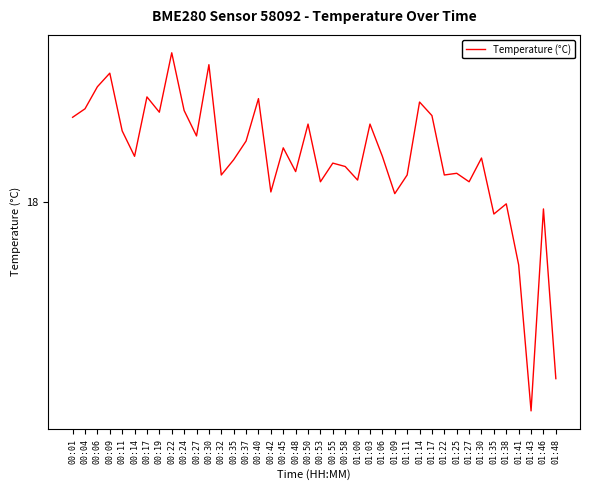

Reading left to right, list all the values displayed in this chart.

00:01=18.5	00:04=18.6	00:06=18.7	00:09=18.8	00:11=18.4	00:14=18.3	00:17=18.6	00:19=18.5	00:22=18.9	00:24=18.5	00:27=18.4	00:30=18.8	00:32=18.2	00:35=18.2	00:37=18.4	00:40=18.6	00:42=18.1	00:45=18.3	00:48=18.2	00:50=18.5	00:53=18.1	00:55=18.2	00:58=18.2	01:00=18.1	01:03=18.5	01:06=18.3	01:09=18.1	01:11=18.2	01:14=18.6	01:17=18.5	01:22=18.2	01:25=18.2	01:27=18.1	01:30=18.3	01:35=17.9	01:38=18.0	01:41=17.6	01:43=16.8	01:46=18.0	01:48=17.0